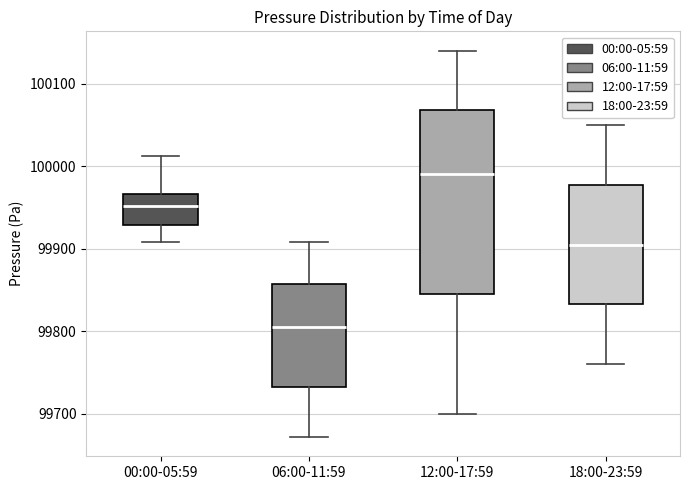

Comparing the boxes themselves (not the whiskers), which one is the tallest?

12:00-17:59